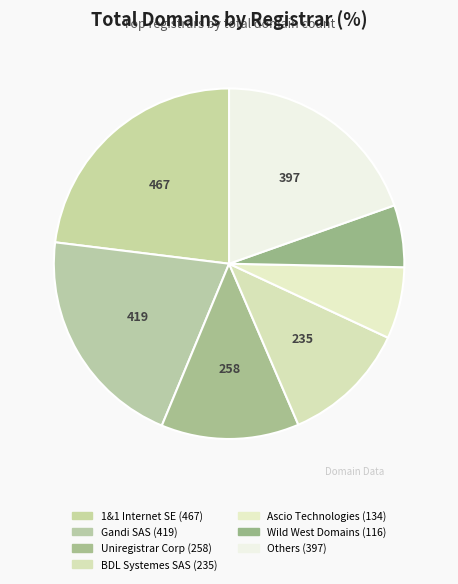

Which category has the biggest portion of the pie?

1&1 Internet SE